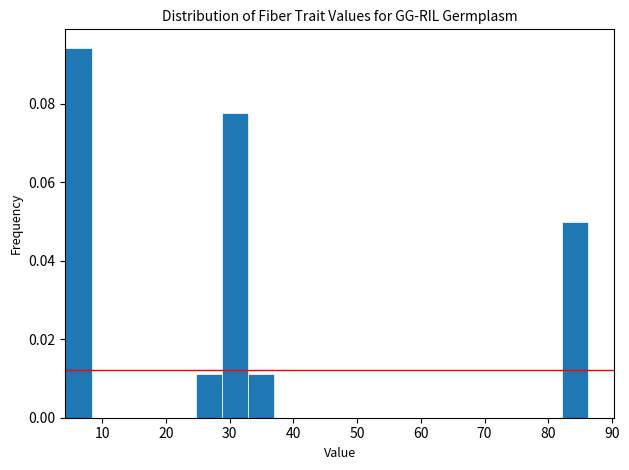

Reading left to right, list every bar in this chart as the range it spans on the x-axis followed by its height. Neither the bar edges nor the heights are printed on the chart, so give them approximately, as read against the axes.

4 to 8: 0.094
8 to 12: 0
12 to 17: 0
17 to 21: 0
21 to 25: 0
25 to 29: 0.012
29 to 33: 0.078
33 to 37: 0.012
37 to 41: 0
41 to 45: 0
45 to 49: 0
49 to 53: 0
53 to 58: 0
58 to 62: 0
62 to 66: 0
66 to 70: 0
70 to 74: 0
74 to 78: 0
78 to 82: 0
82 to 86: 0.050